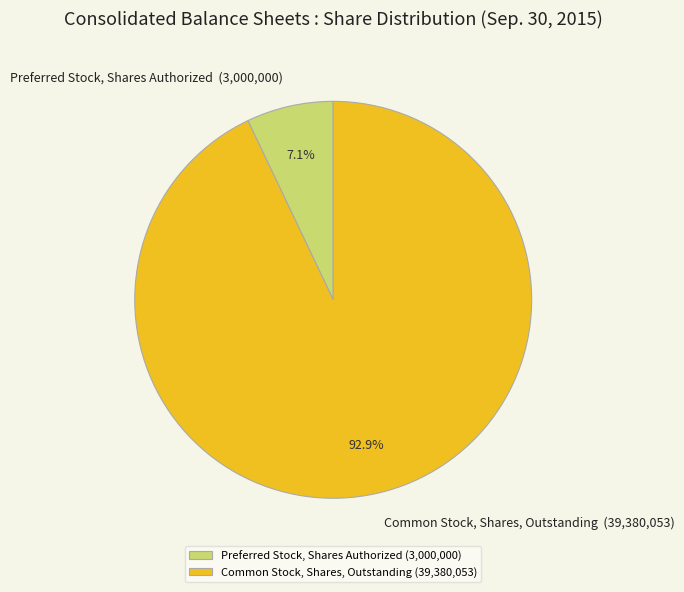

What is the ratio of the value at Common Stock, Shares, Outstanding to the value at Preferred Stock, Shares Authorized?

13.1